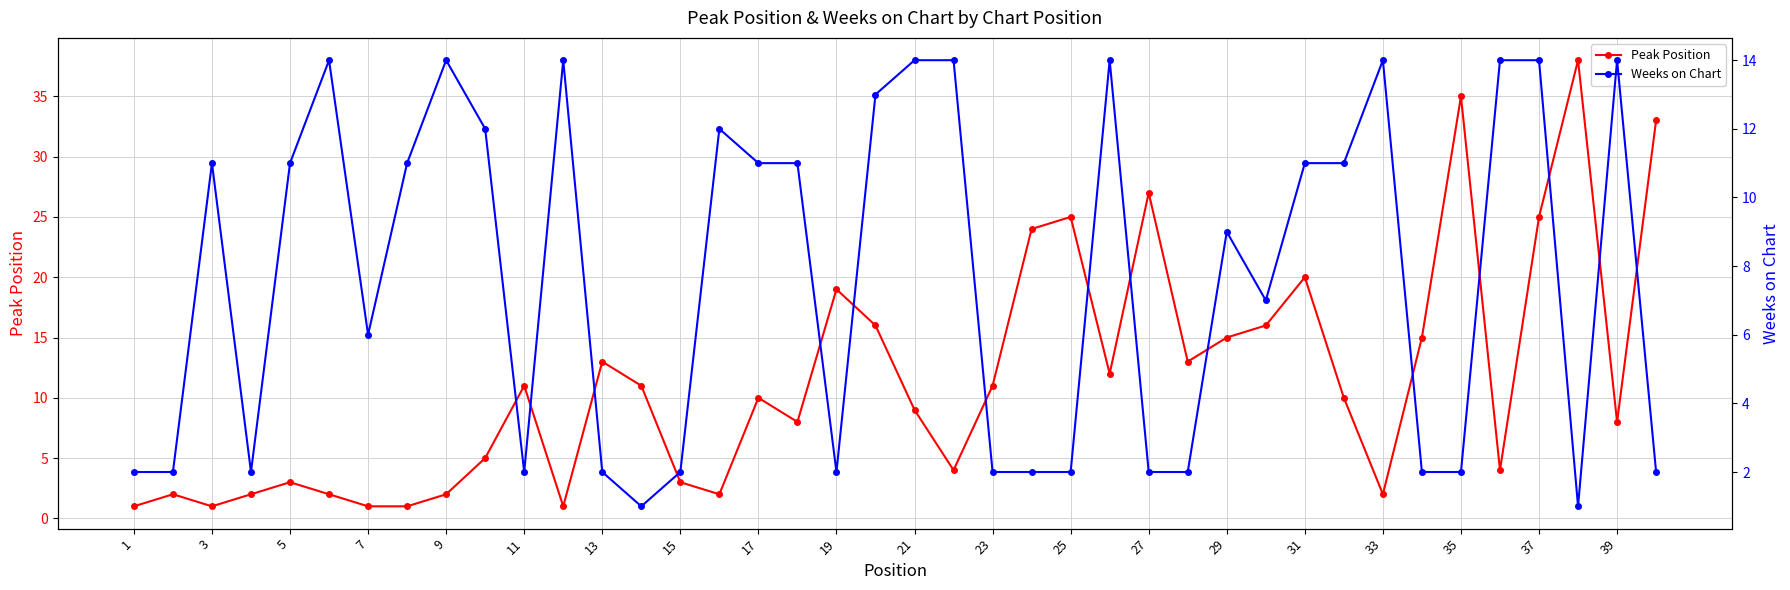

How many times do Peak Position and Weeks on Chart cross each other?

15